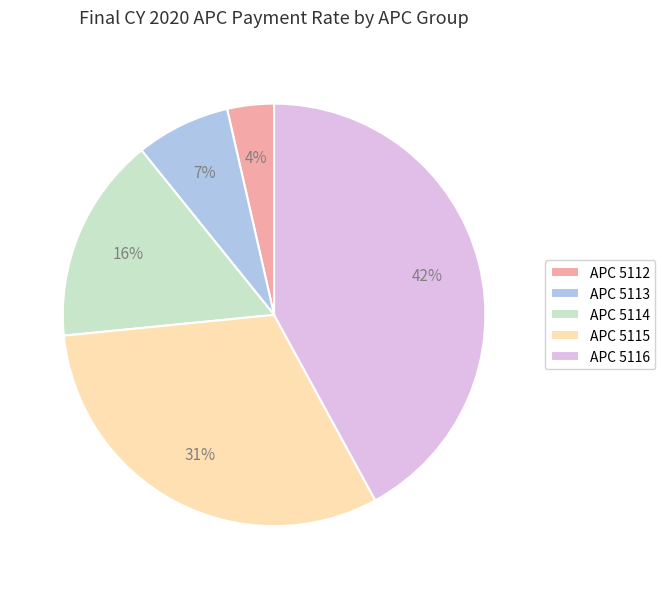

How many slices are in this pie chart?

5